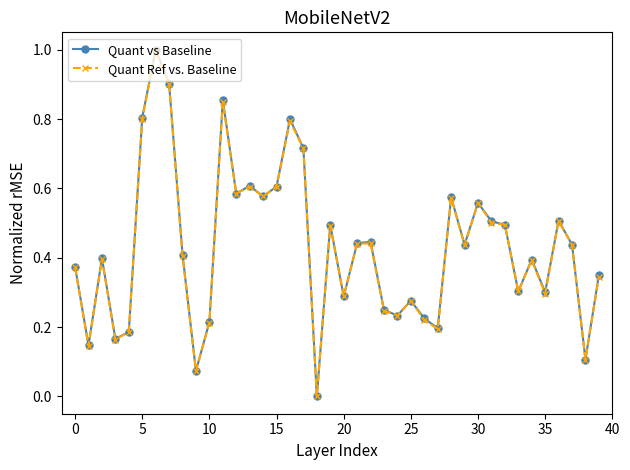

Does the chart have visible grid lines?

No